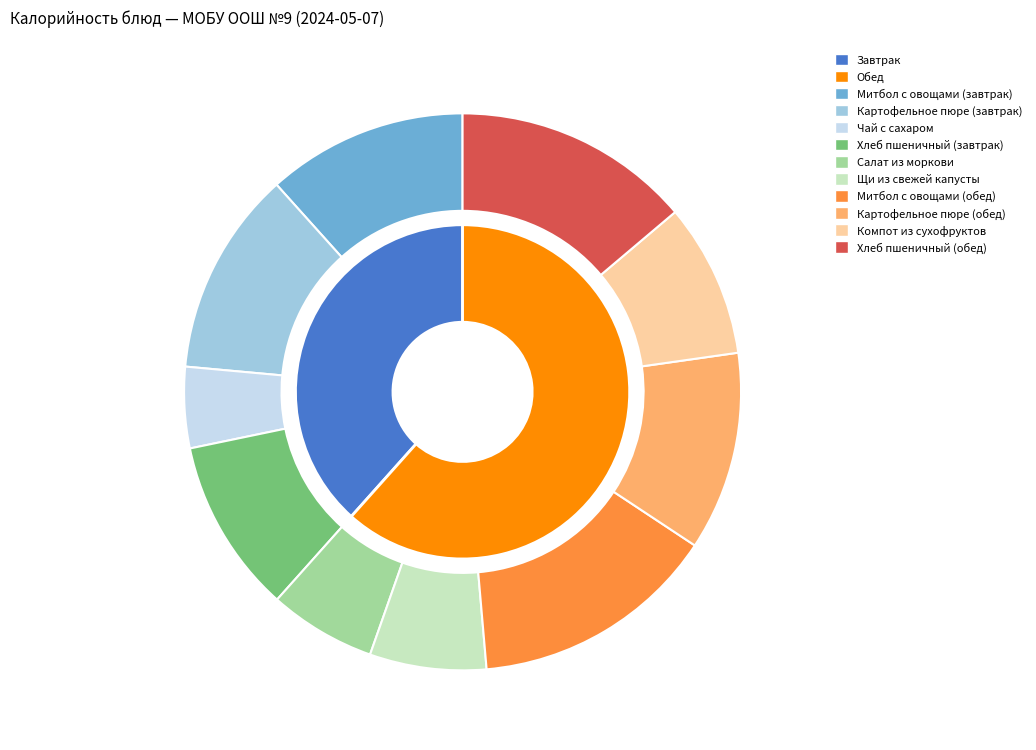

The Салат из моркови slice represents 21% of the pie. True or false?

False